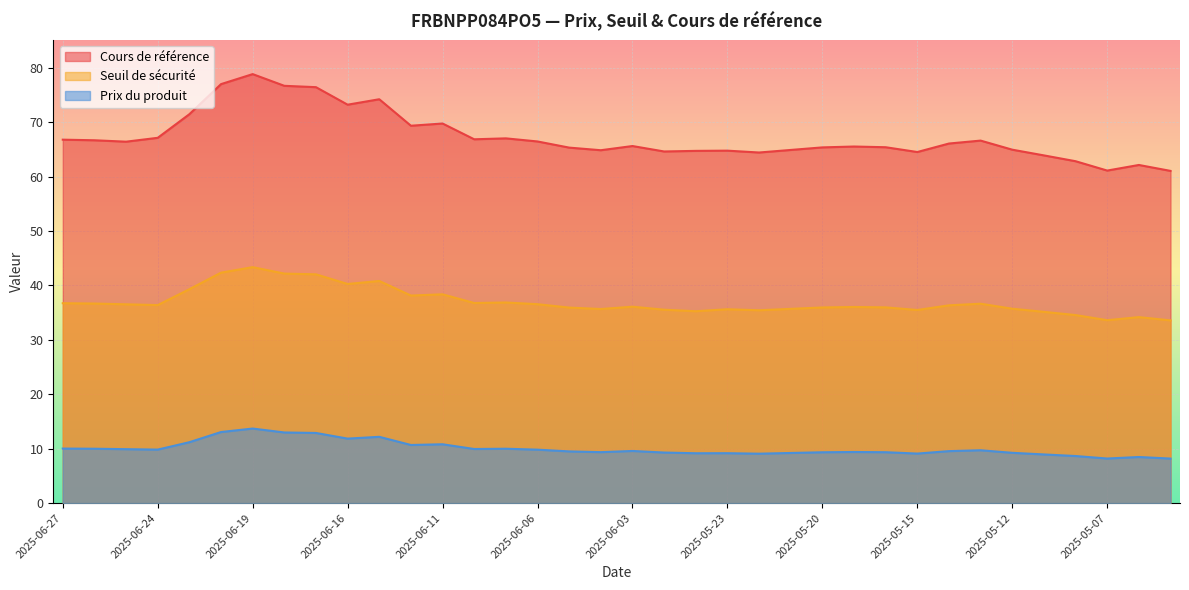

What are all the series names shown in the legend?

Cours de référence, Seuil de sécurité, Prix du produit